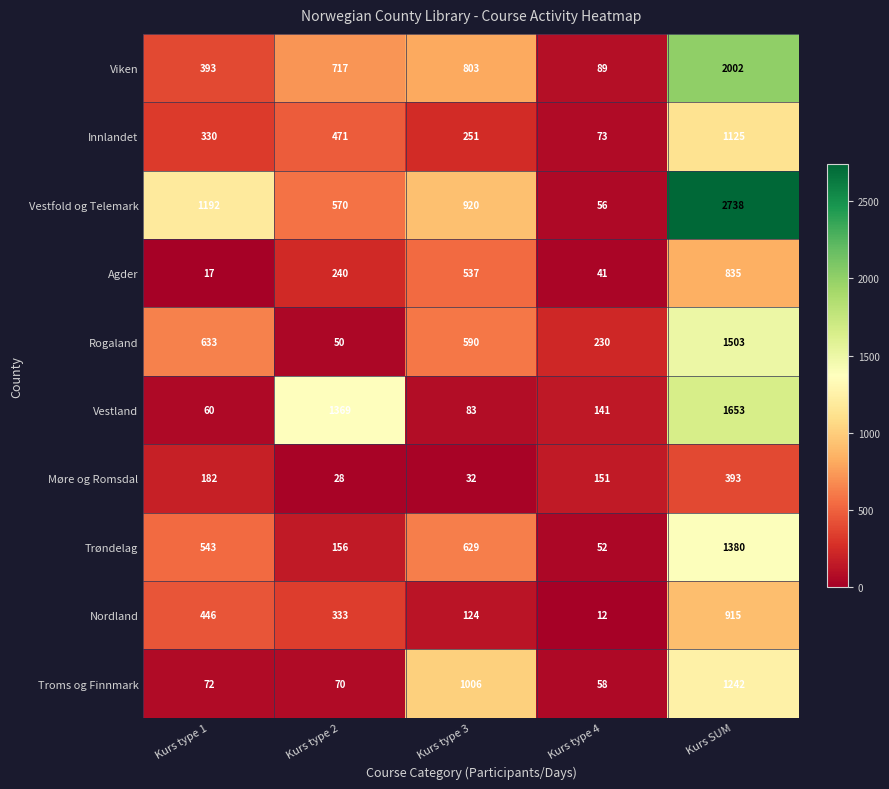

Which category has the highest value in the Agder series?

Kurs SUM